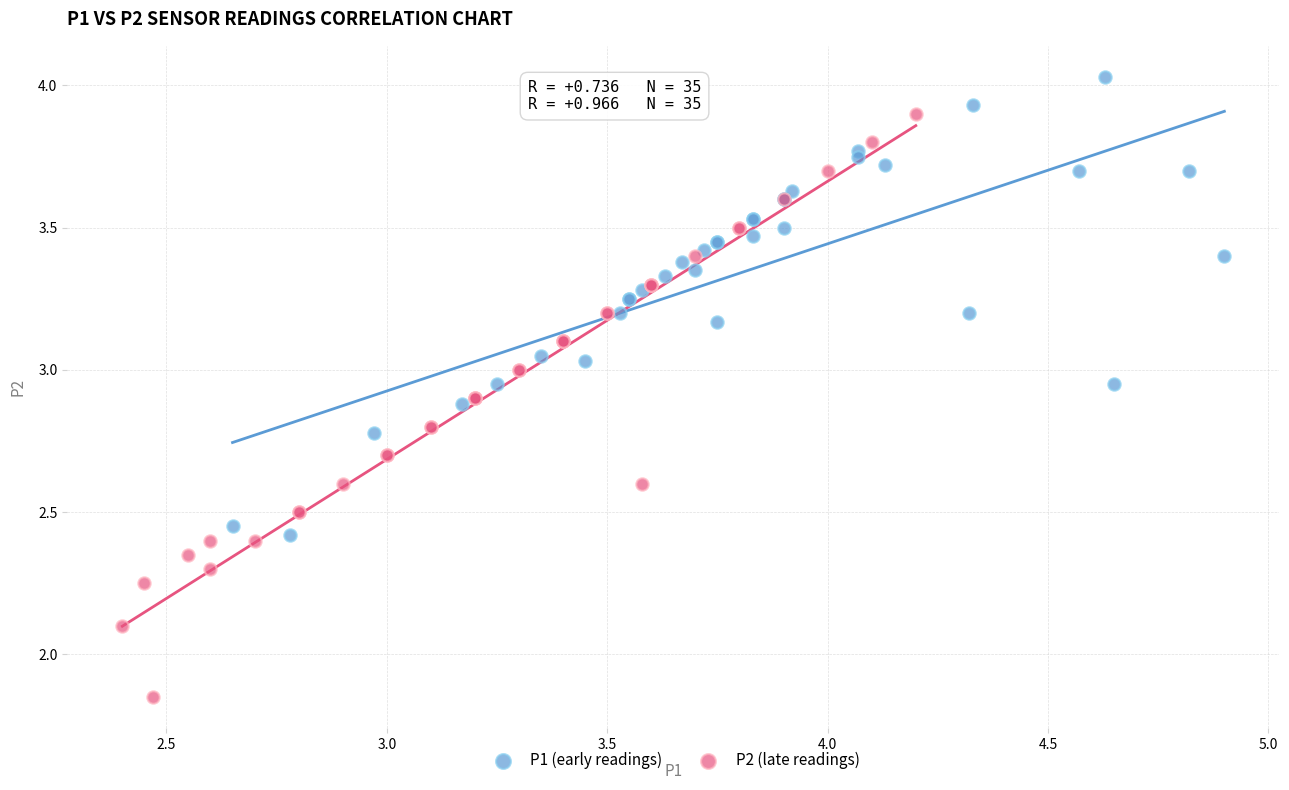

Which series reaches the minimum Y coordinate?

P2 (late readings)